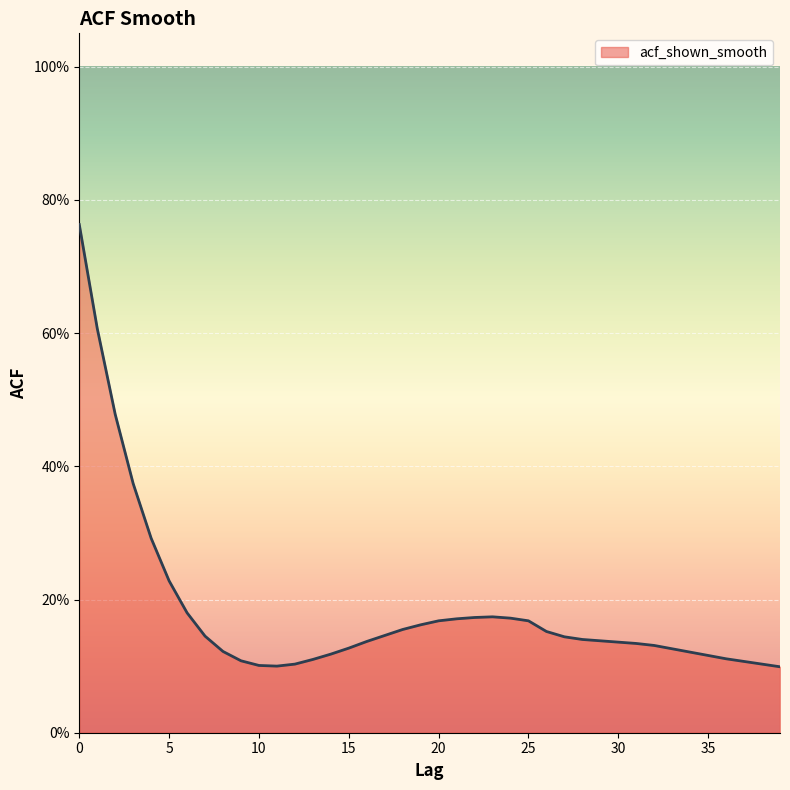

Does the chart have visible grid lines?

Yes